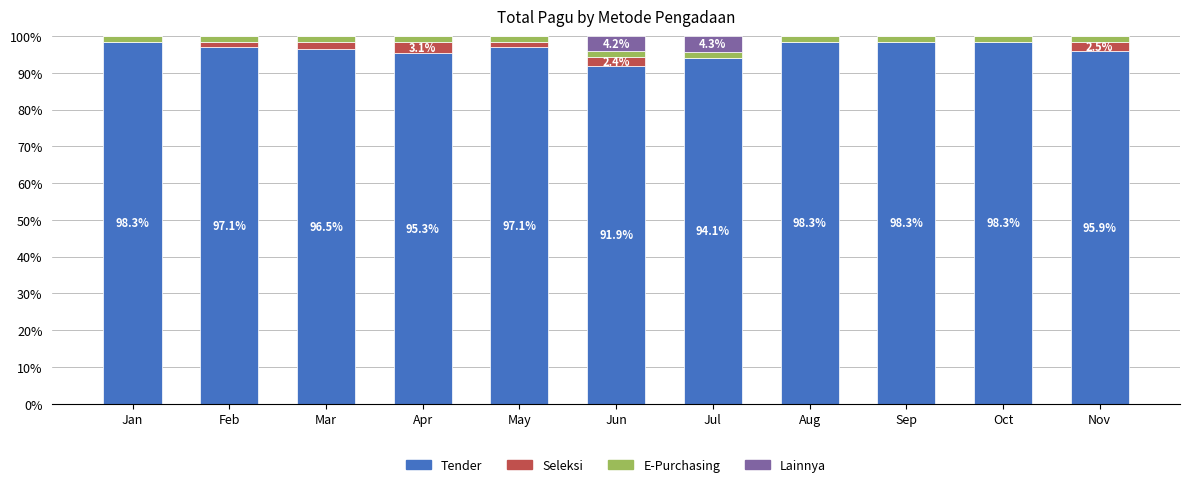

What is the sum of all Tender values?

1061.2